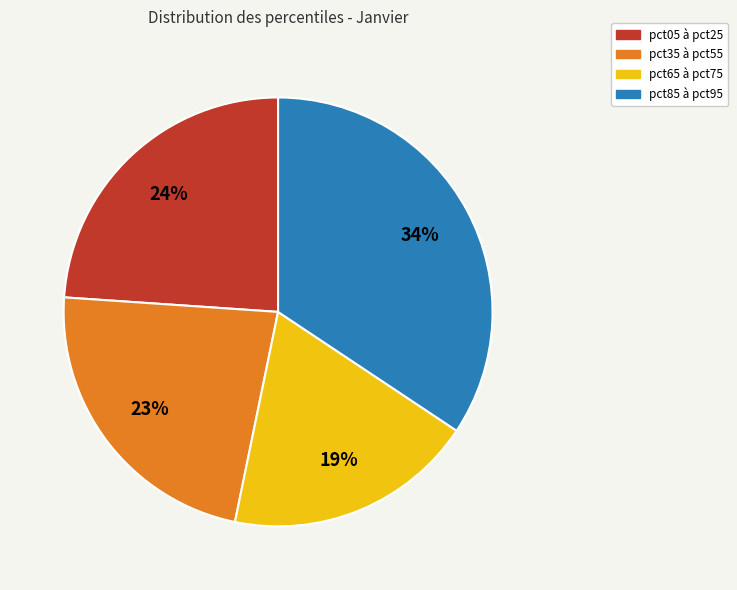

Is there any slice that represents more than half of the pie?

No